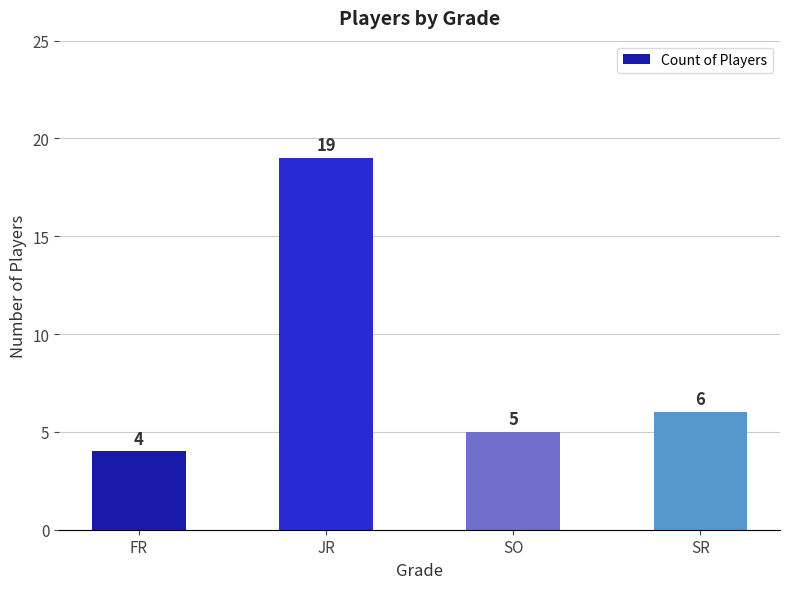

List the labels in order of value, smallest first.

FR, SO, SR, JR